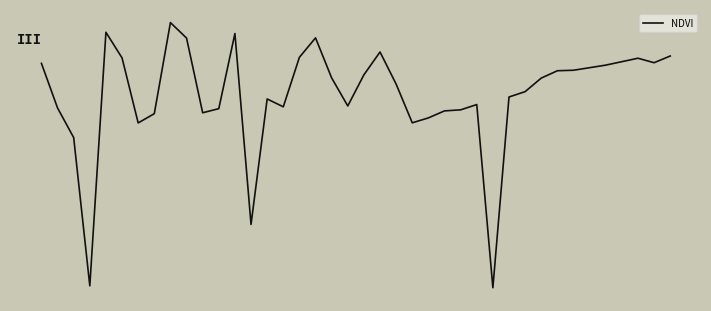

What is the sum of all values?

3.0